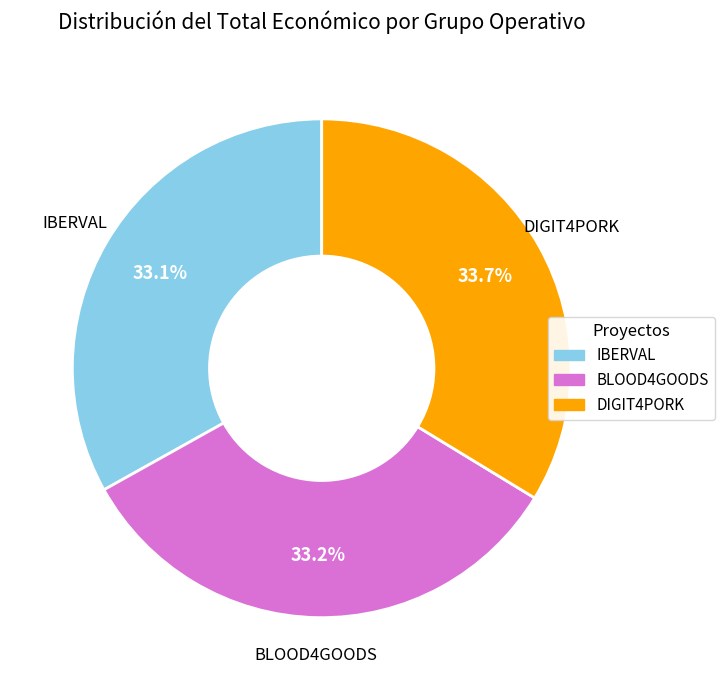

What portion of the pie excludes BLOOD4GOODS?

66.8%